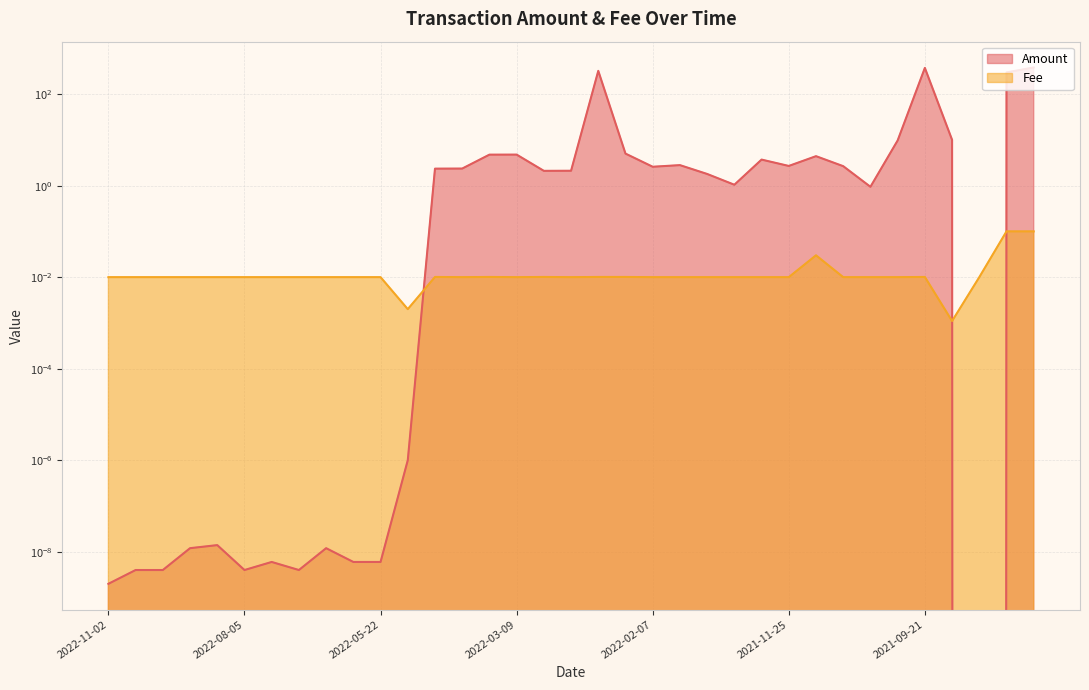

How many intersections are there between Amount and Fee?

3